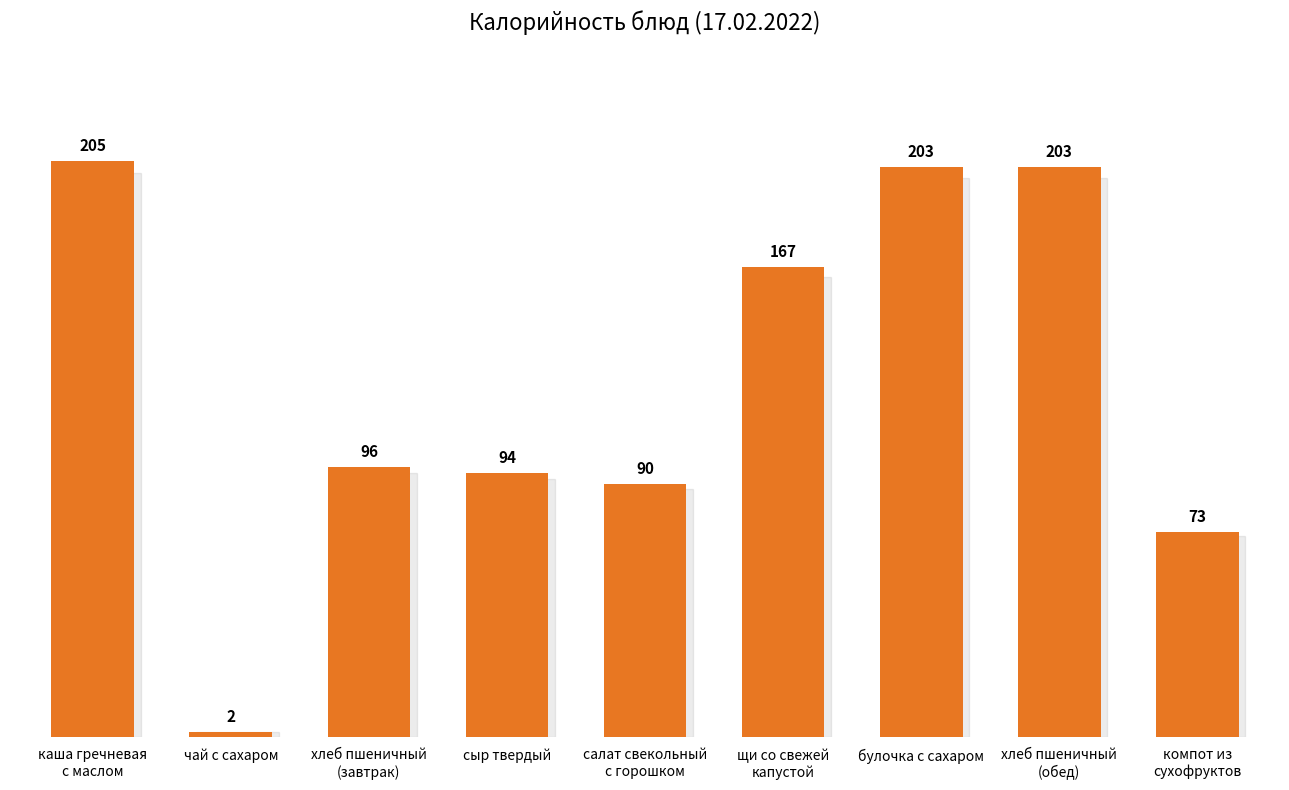

Between сыр твердый and чай с сахаром, which is larger?

сыр твердый